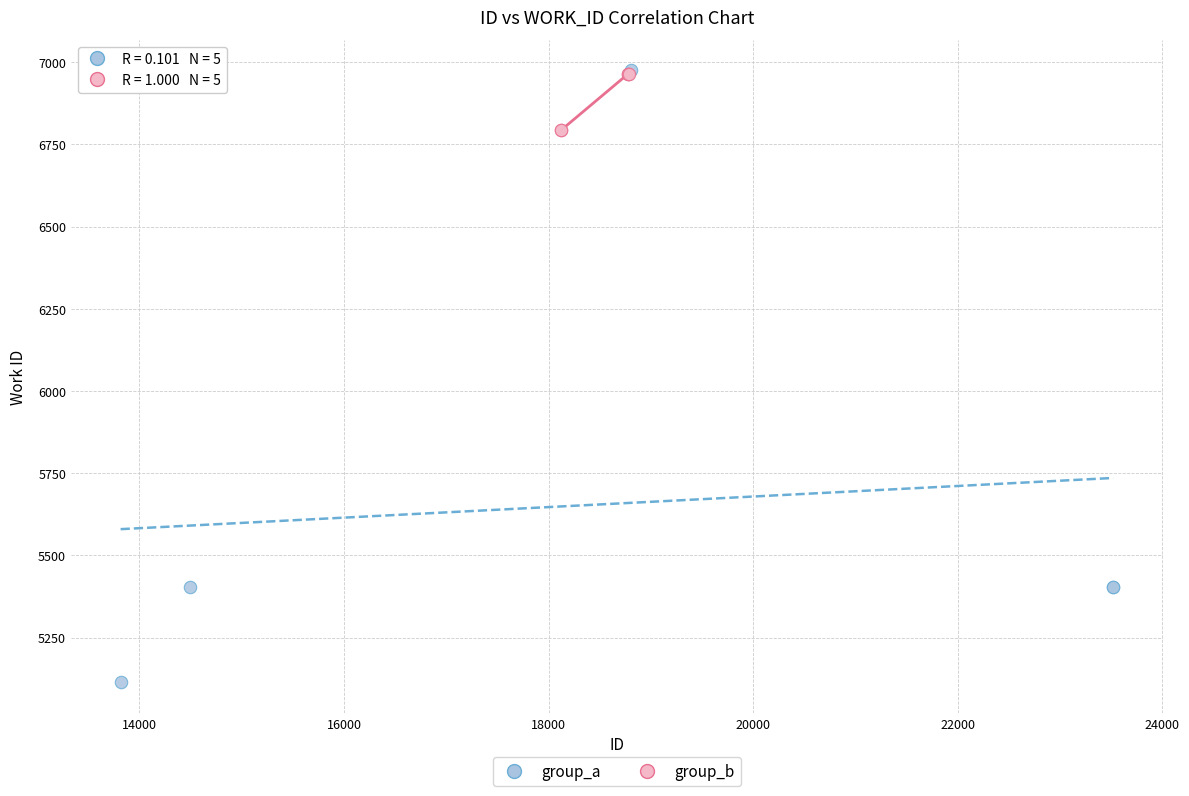

Which series contains the lowest Y value?

group_a